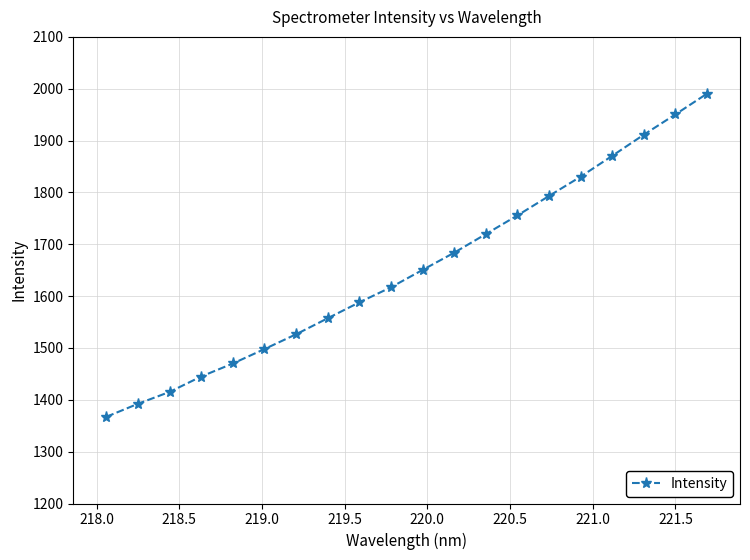

What is the average value?

1651.6